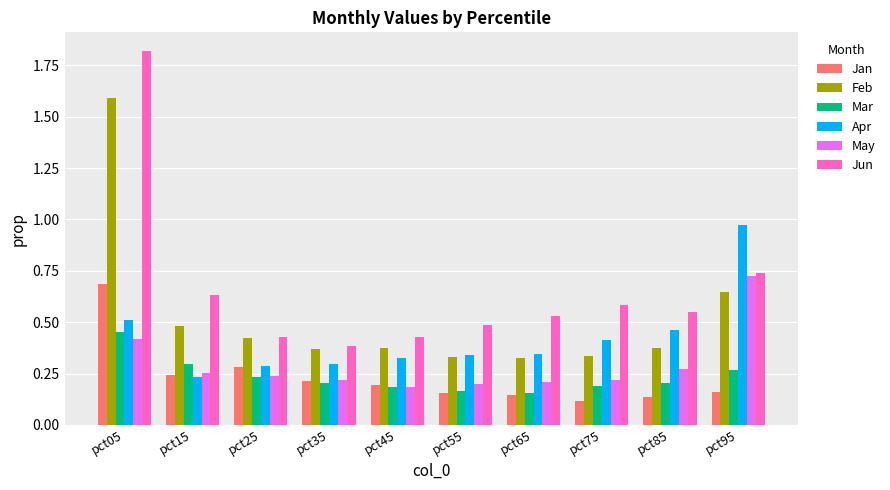

At which label is Apr closest to 0?

pct15